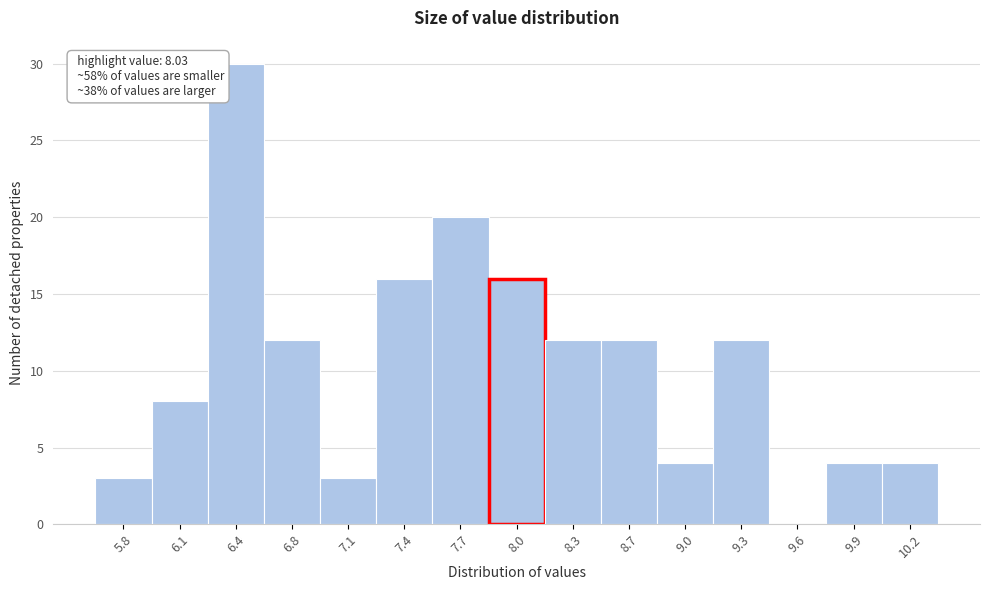

Which range on the x-axis has the tallest bar?

6.30 to 6.60